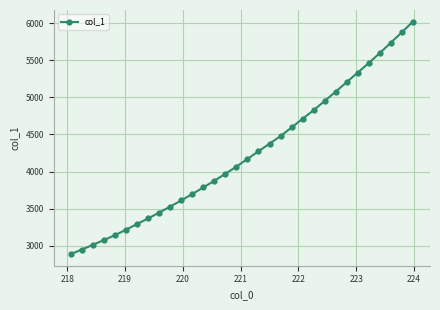

What is the difference between the second highest and second lowest values?

2932.5